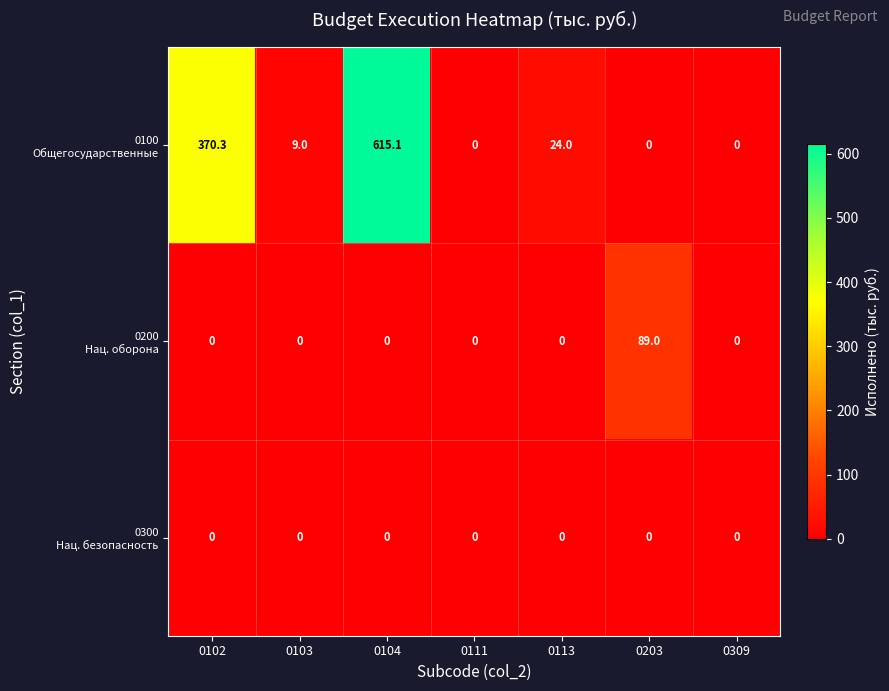

At which category is the sum across all series the highest?

0104